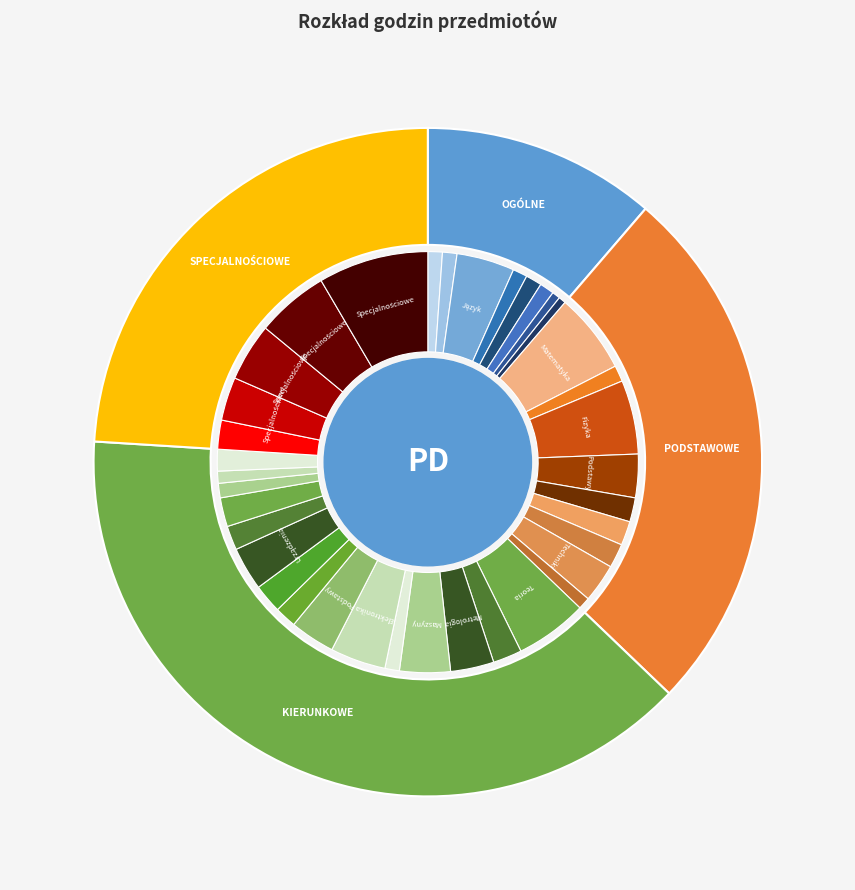

Is it true that PRZEDMIOTY KIERUNKOWE (C) is 31% of the pie?

False